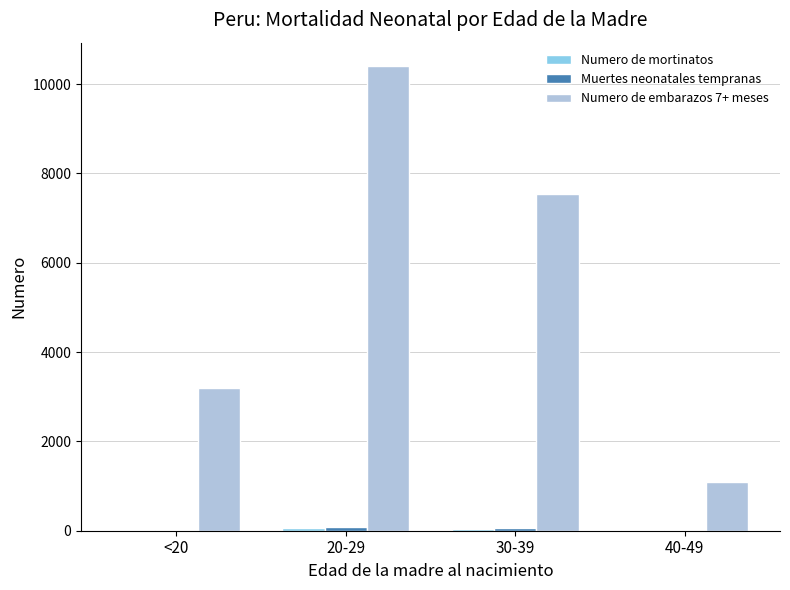

Which series has the largest total across all categories?

Numero de embarazos 7+ meses